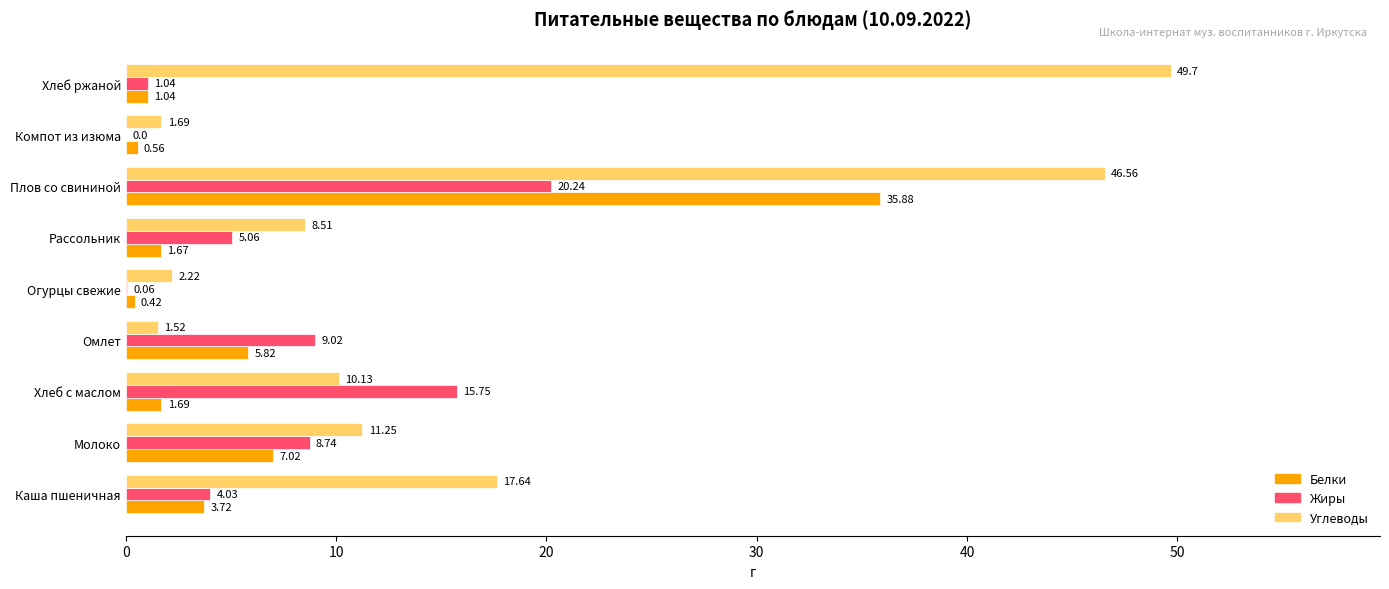

Between Хлеб с маслом and Компот из изюма, which series saw the biggest shift?

Жиры